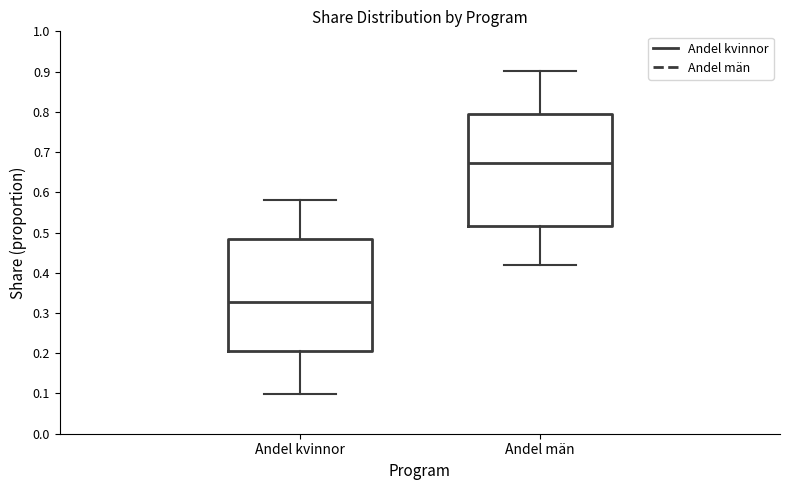

Reading left to right, transcribe this box plot: for each box, give where its median line is, the range the box spans, and where its two whiskers end, as read against the y-axis. The values are not printed on the chart, so give them approximately, as read against the axis.

Andel kvinnor: median 0.33, box 0.21 to 0.48, whiskers 0.10 to 0.58
Andel män: median 0.67, box 0.52 to 0.79, whiskers 0.42 to 0.90